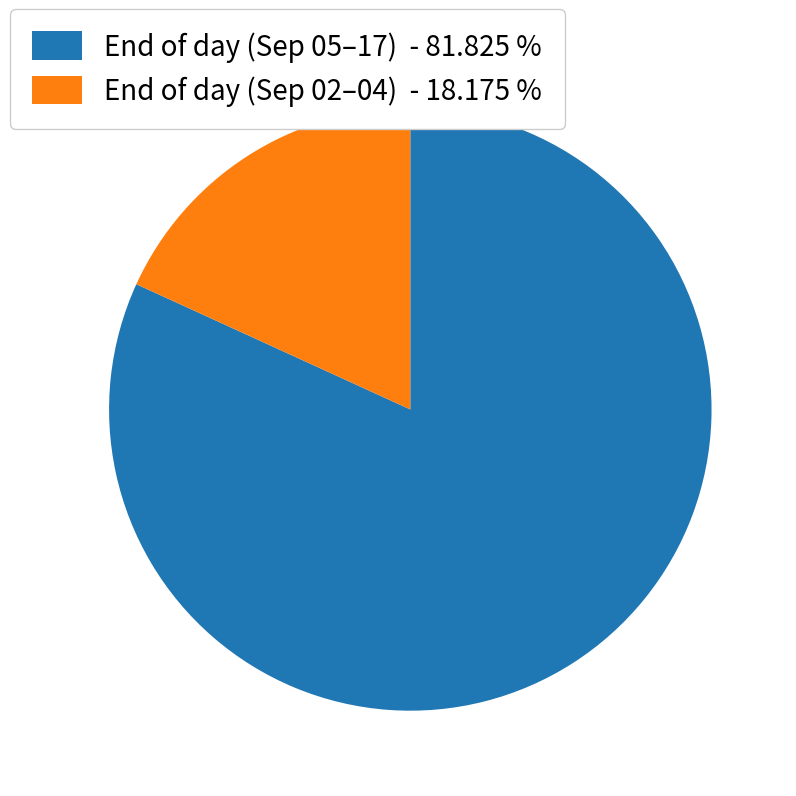

Which category has the biggest portion of the pie?

End of day (Sep 05–17) - 81.825 %